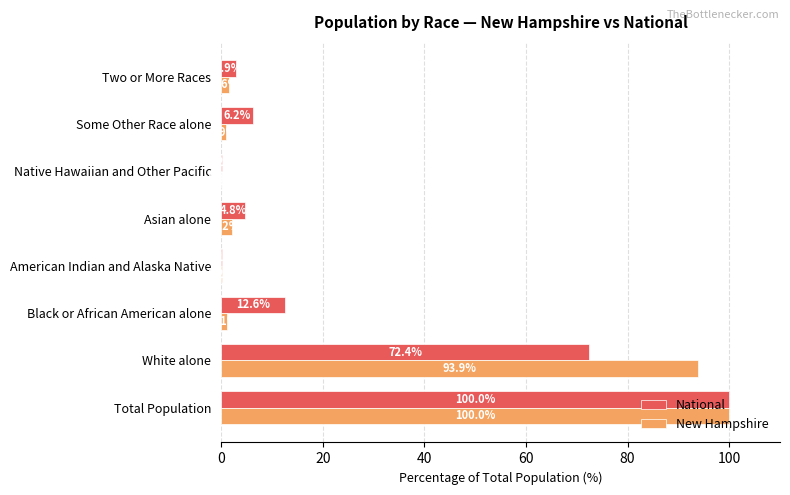

The New Hampshire series shows 1.6 at Two or More Races. True or false?

True